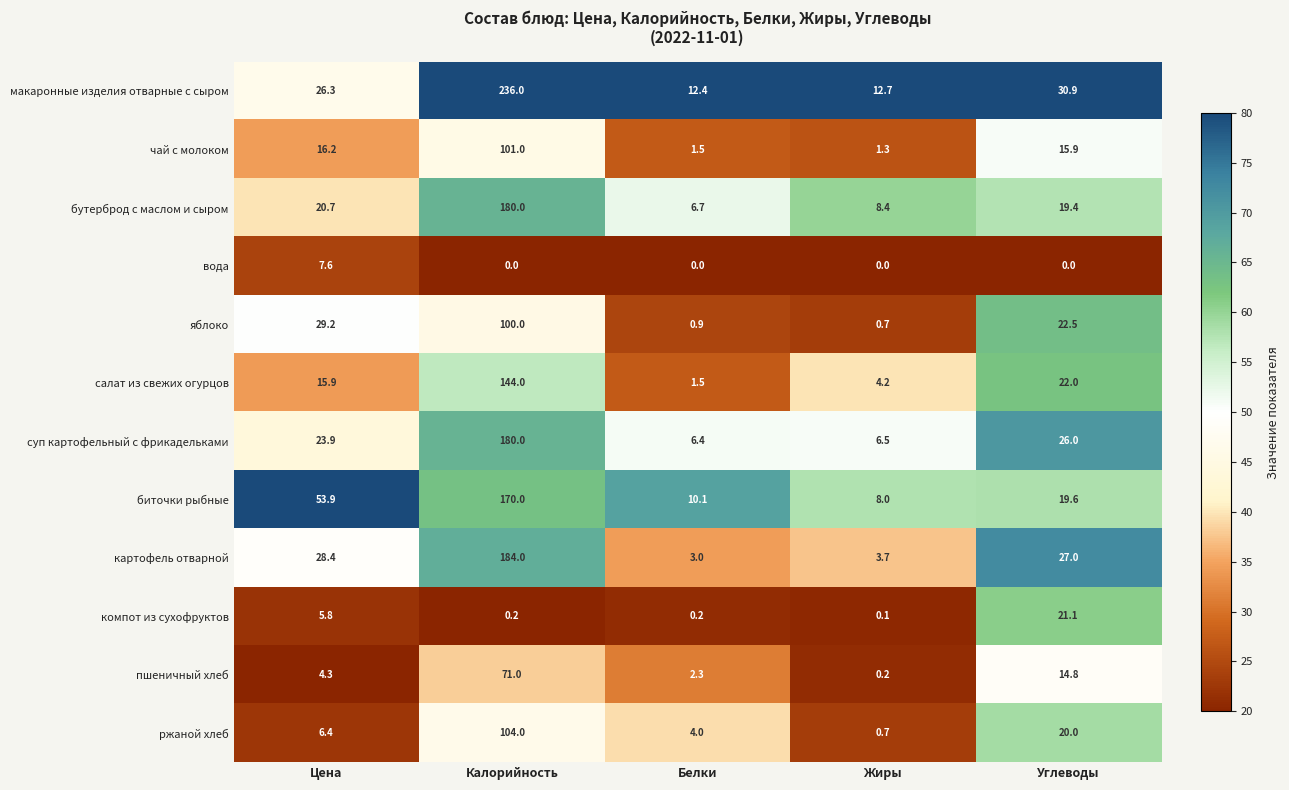

What is the sum of the картофель отварной values at Белки and Жиры?

6.7